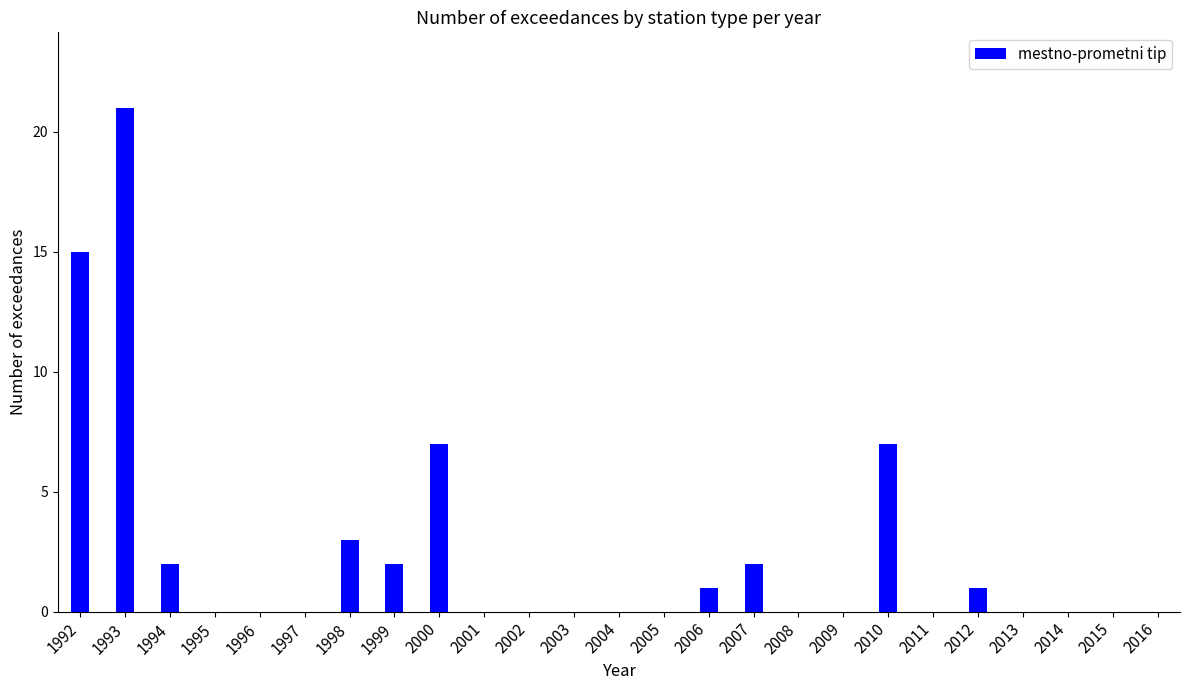

What is the sum of the values at 2015 and 2007?

2